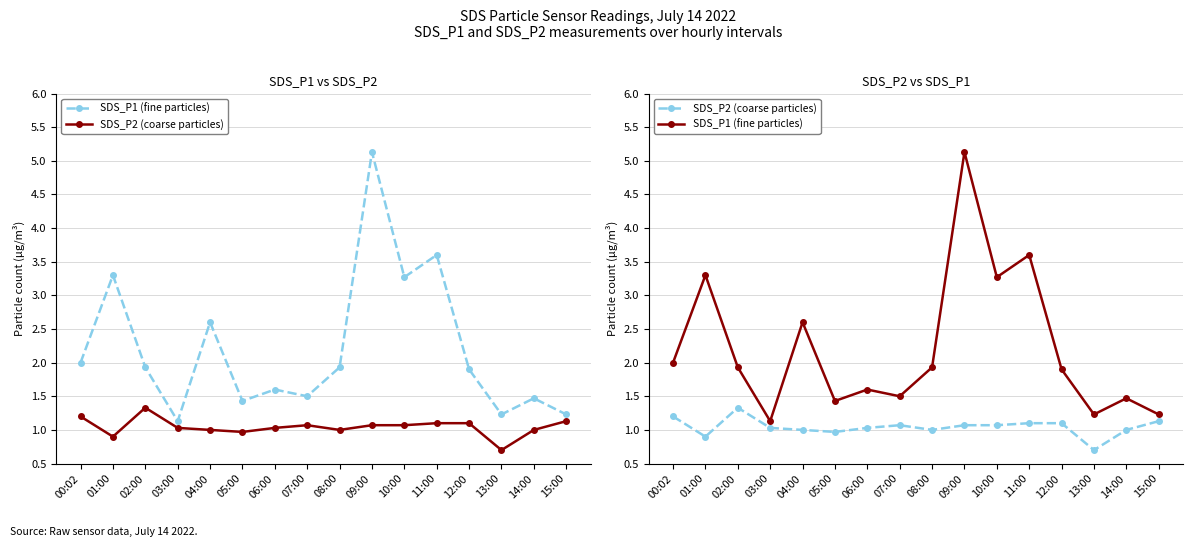

At how many categories does at least one series exceed 2?

5